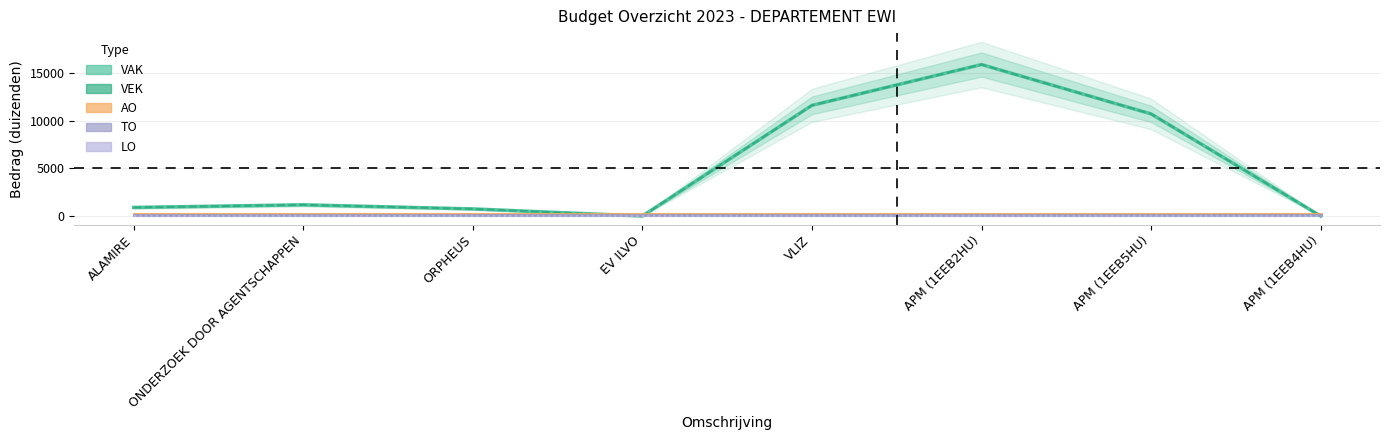

Which series has the largest total across all categories?

VAK